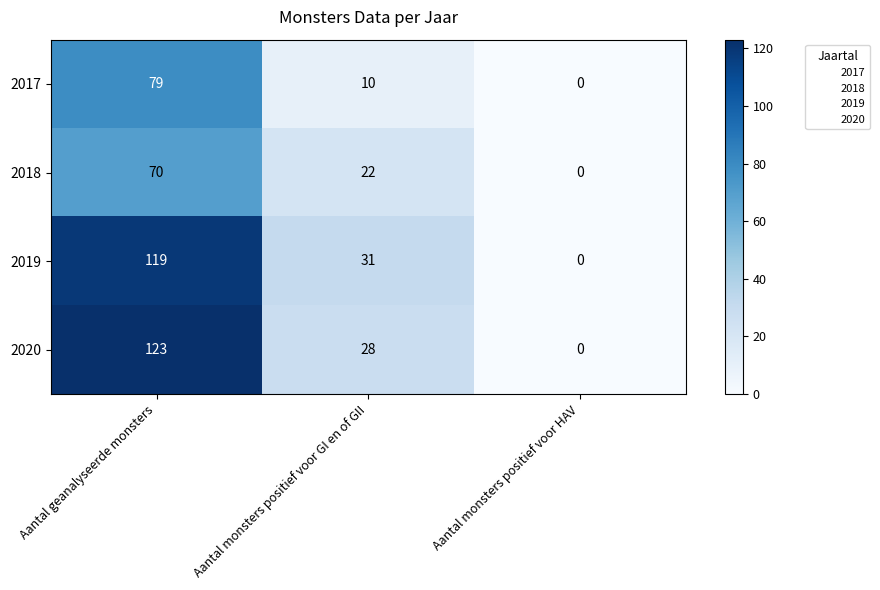

What is the total value across all series at Aantal monsters positief voor GI en of GII?

91